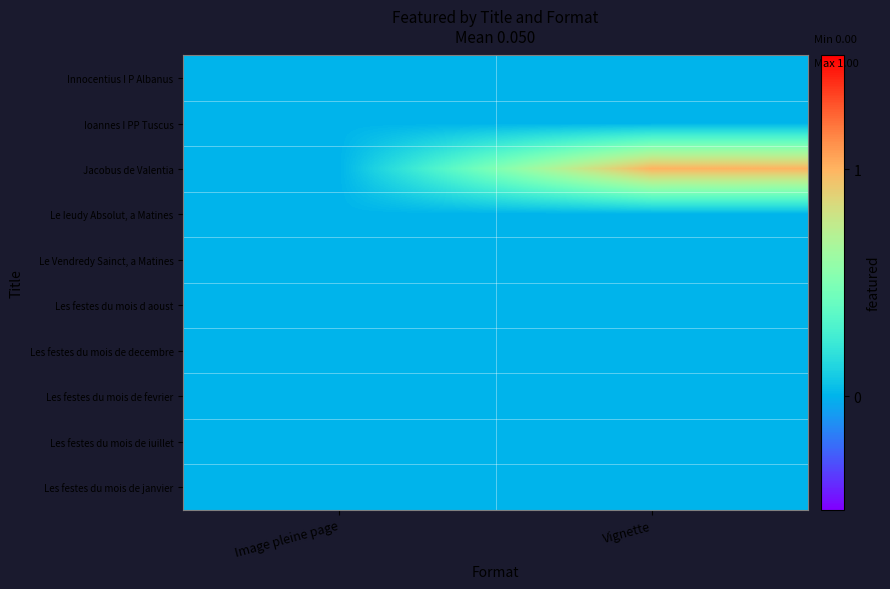

Between Image pleine page and Vignette, which series saw the biggest shift?

Jacobus de Valentia